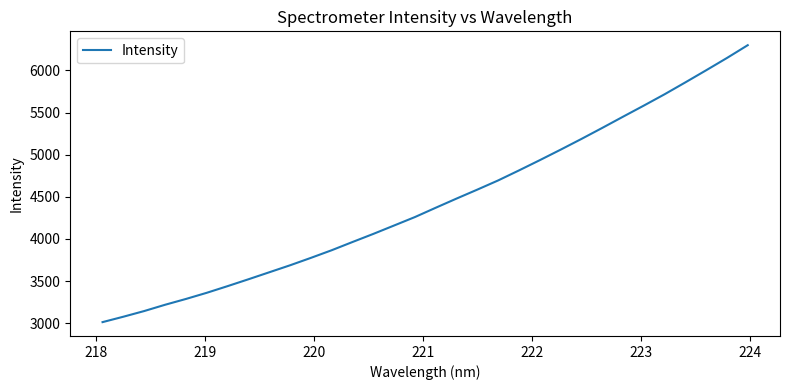

What is the minimum value shown in the chart?

3011.7